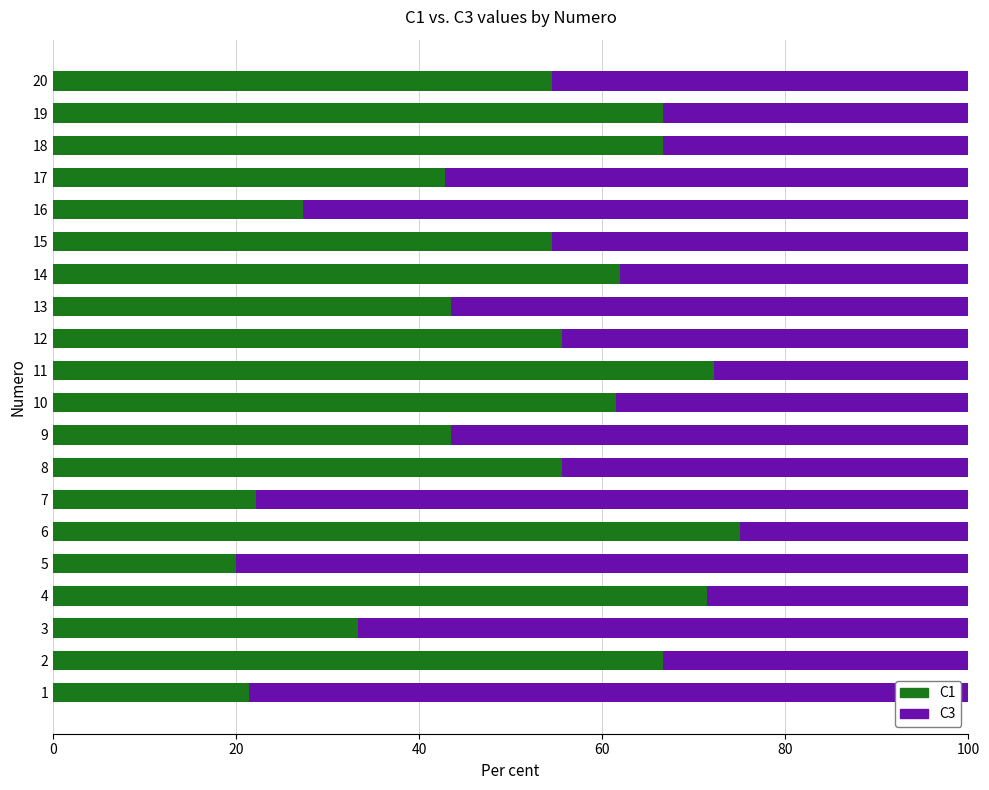

What is the total value across all series at 4?

100.0